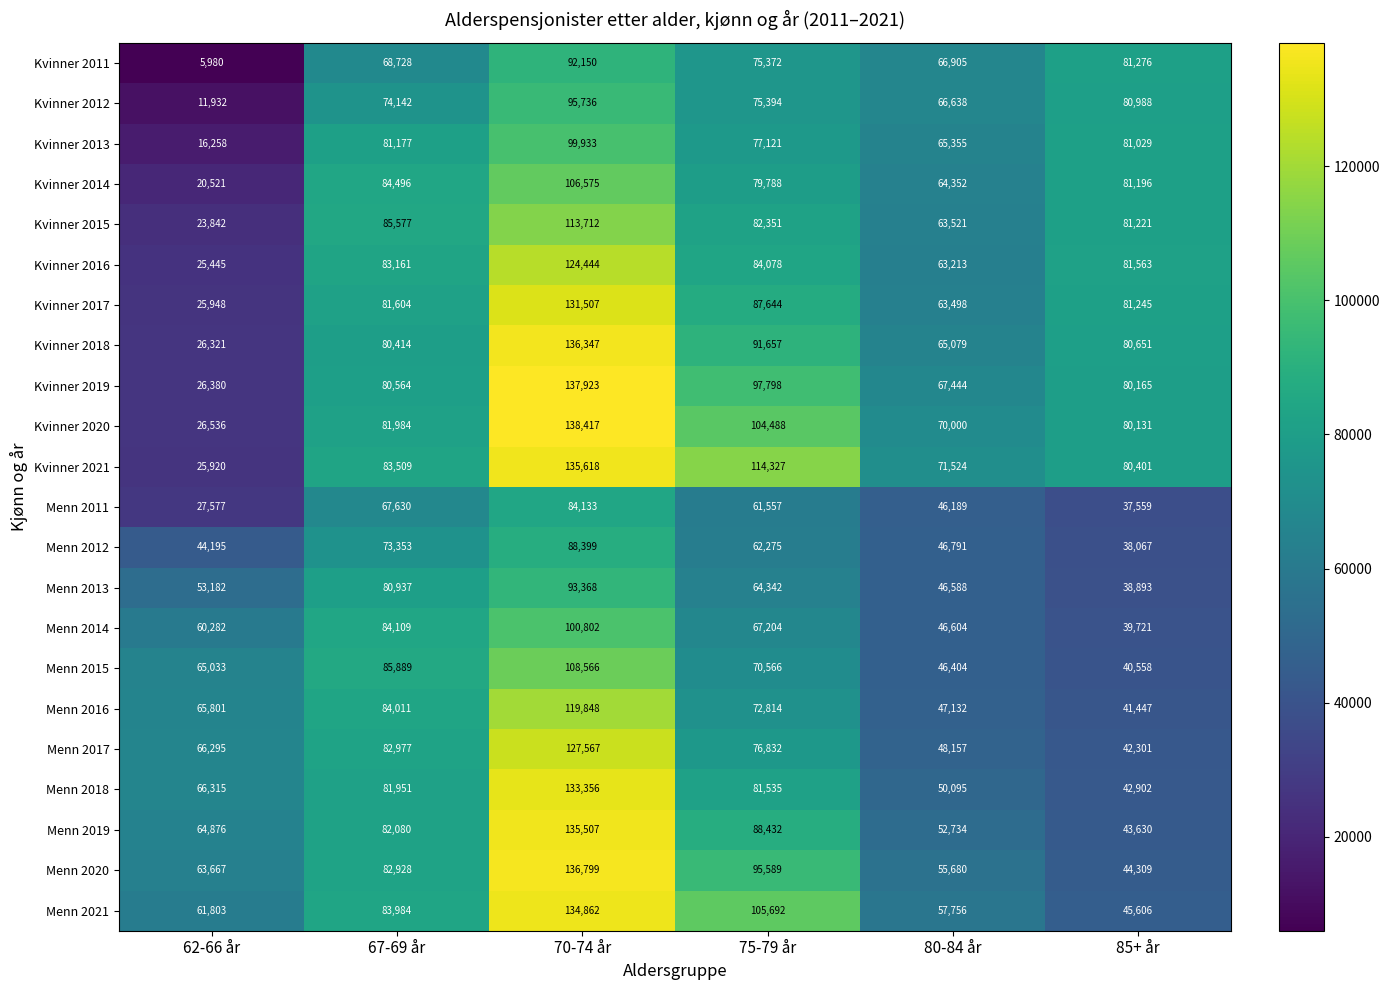

Which category has the highest value in the Menn 2019 series?

70-74 år